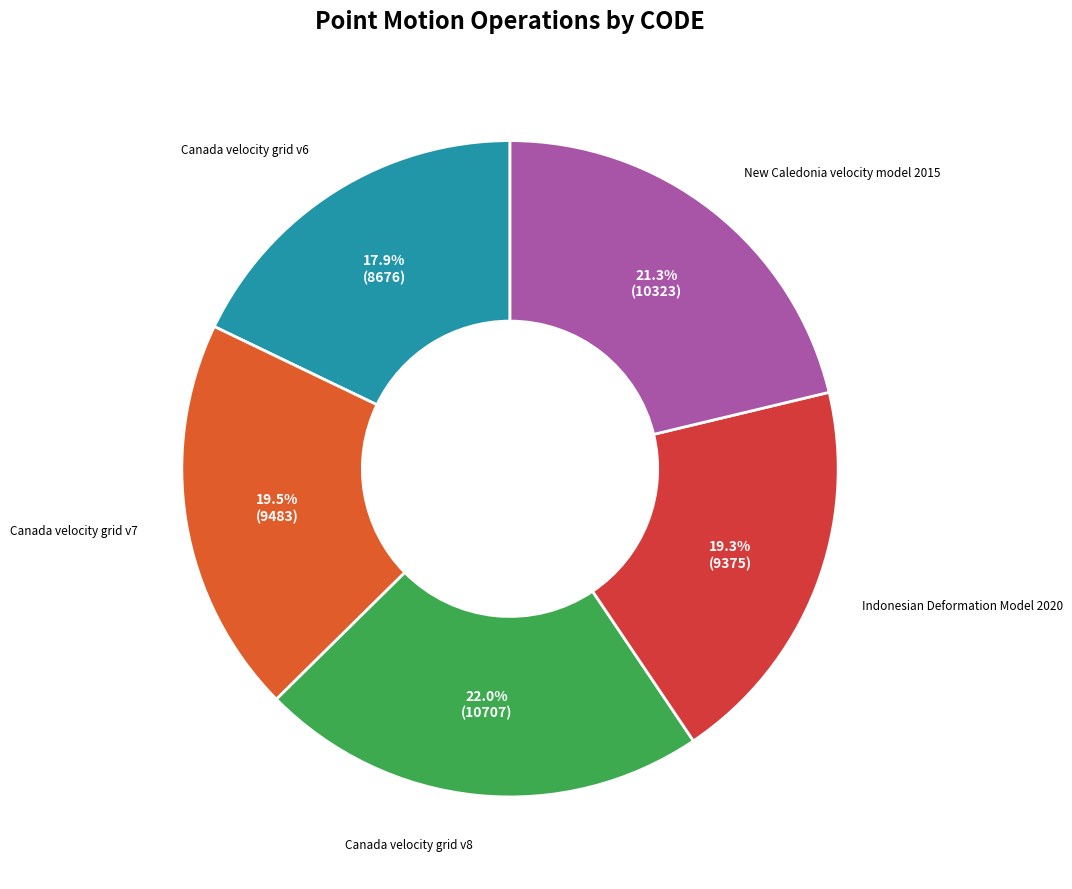

How many segments does this pie chart have?

5